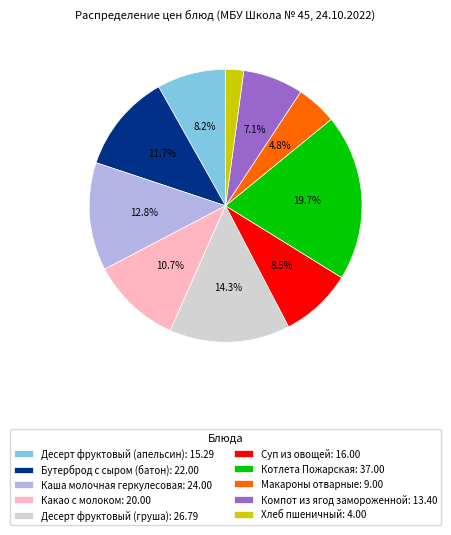

Is it true that Бутерброд с сыром (батон) is 12% of the pie?

True